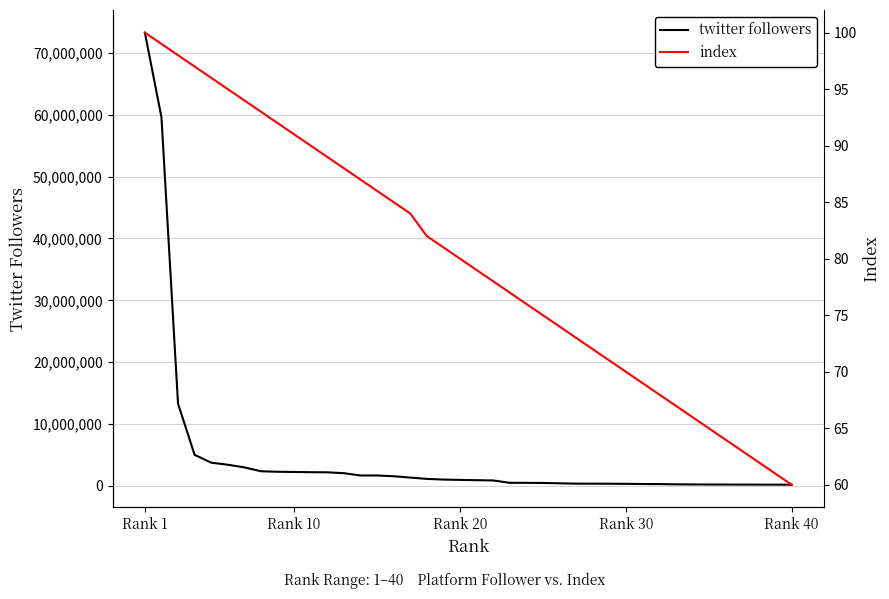

Which category has the highest value in the twitter followers series?

Rank 1